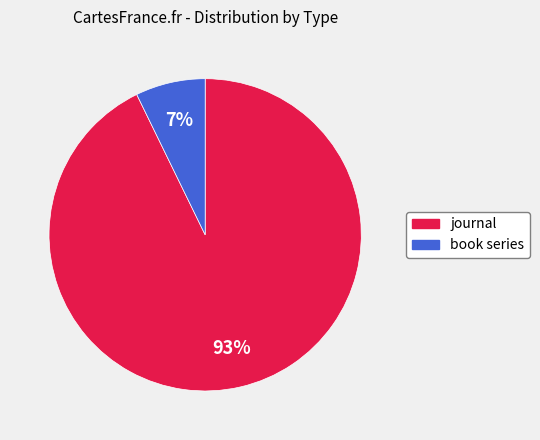

What is the smallest slice in the pie chart?

book series